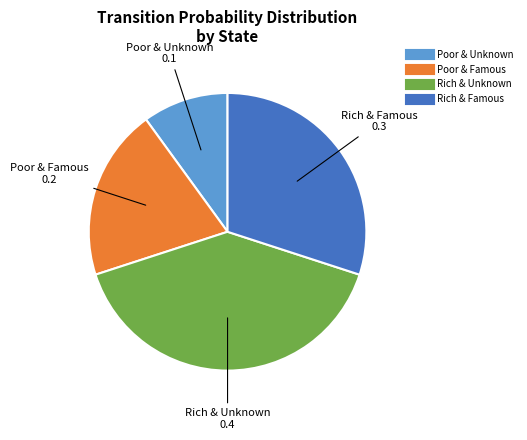

Which slice is the largest?

Rich & Unknown